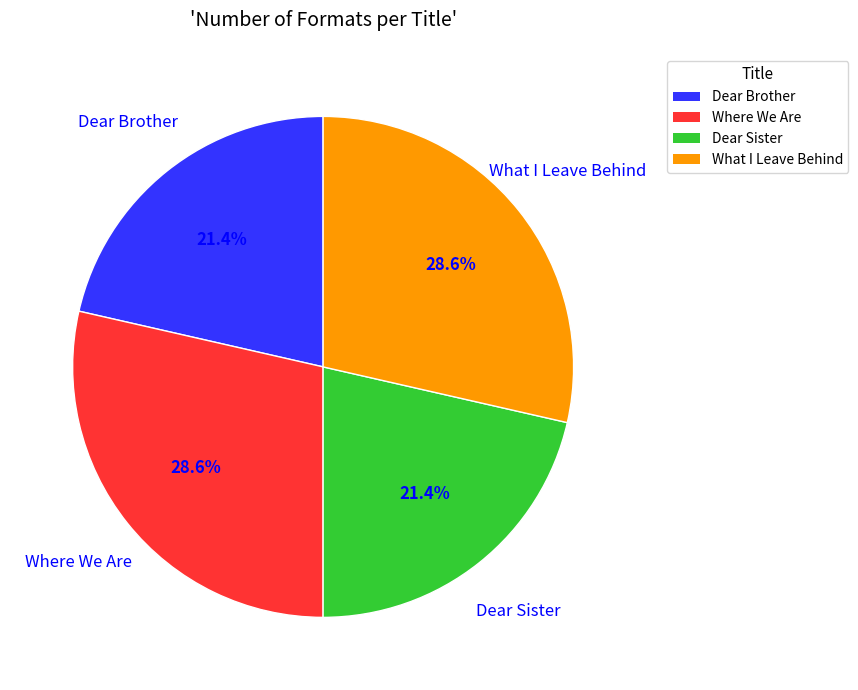

What percentage is NOT represented by Dear Sister?

78.6%